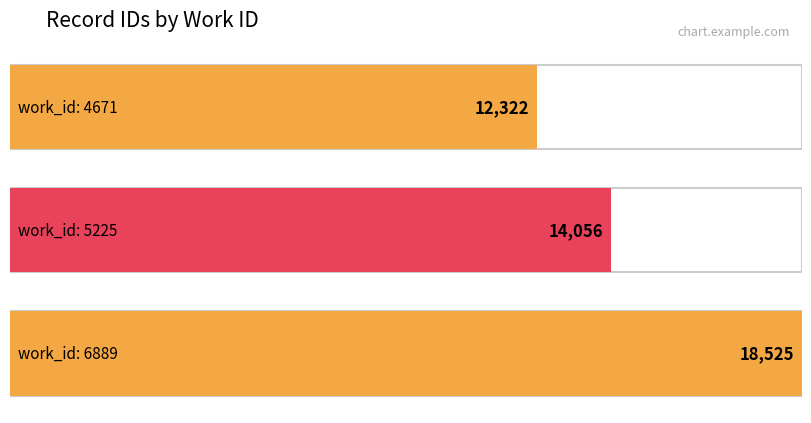

Reading left to right, what are all the values shown in this chart?

12322	14056	18525